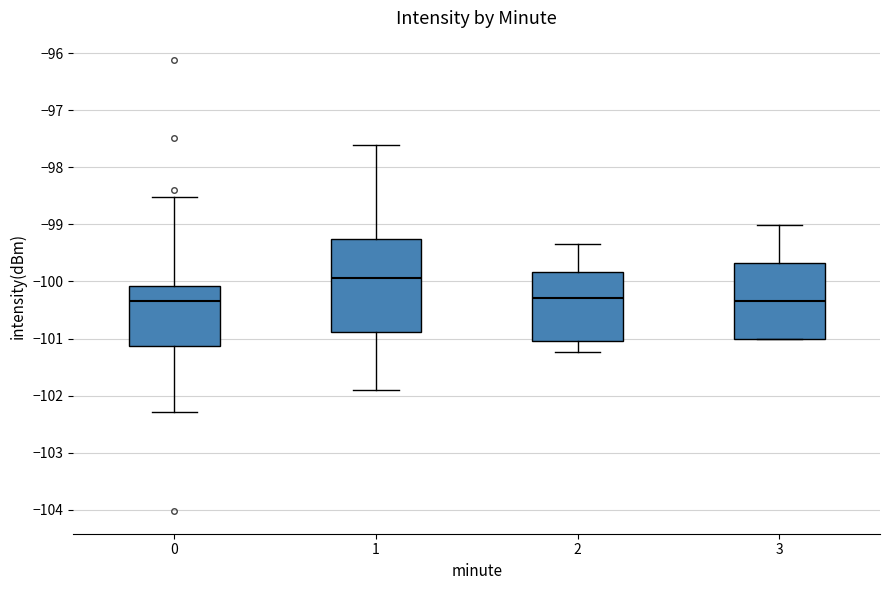

Reading left to right, read every box against the y-axis: the position of its median line, the range the box covers, and the ends of its whiskers. The values are not printed on the chart, so give them approximately, as read against the axis.

0: median -100.3, box -101.1 to -100.1, whiskers -102.3 to -98.5
1: median -99.9, box -100.9 to -99.3, whiskers -101.9 to -97.6
2: median -100.3, box -101.0 to -99.8, whiskers -101.2 to -99.3
3: median -100.3, box -101.0 to -99.7, whiskers -101.0 to -99.0